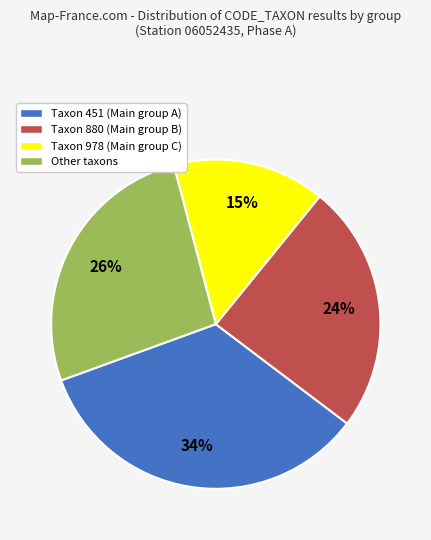

Rank the categories by value from highest to lowest.

Taxon 451 (Main group A), Other taxons, Taxon 880 (Main group B), Taxon 978 (Main group C)